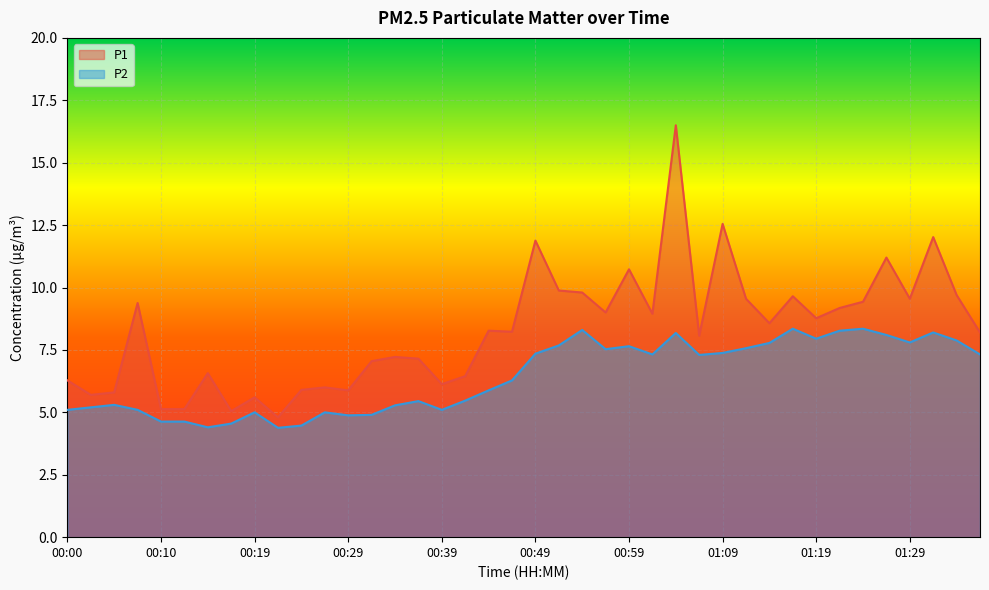

True or false: P1 has more than 1 interior local peaks.

True